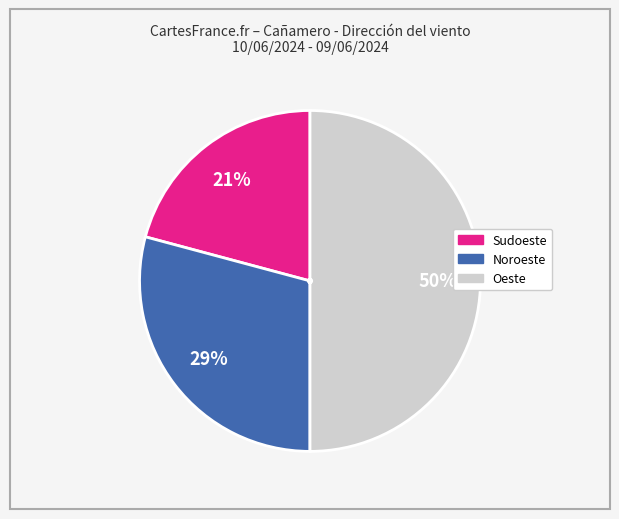

Does Noroeste account for over 50% of the chart?

No